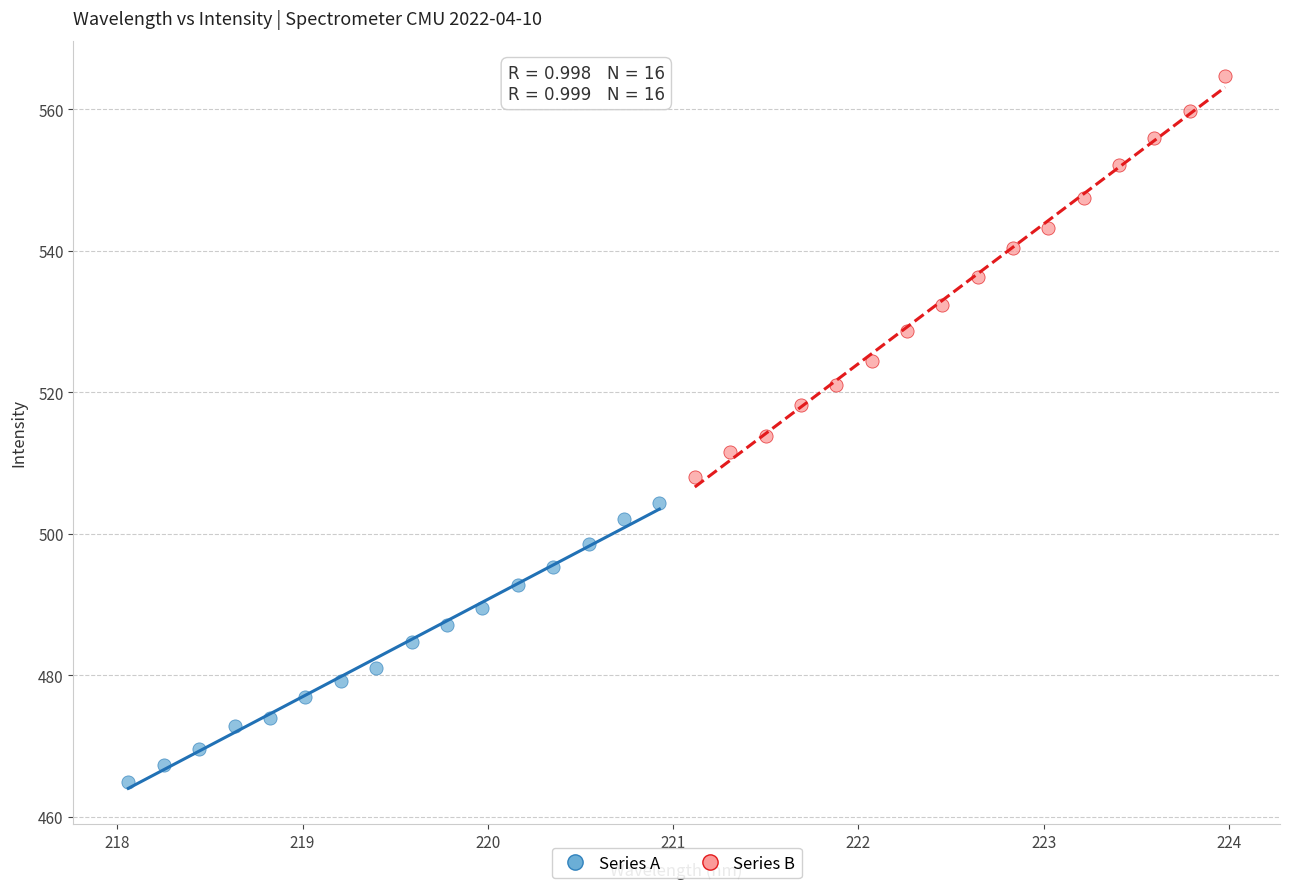

Which series contains the highest Y value?

Series B